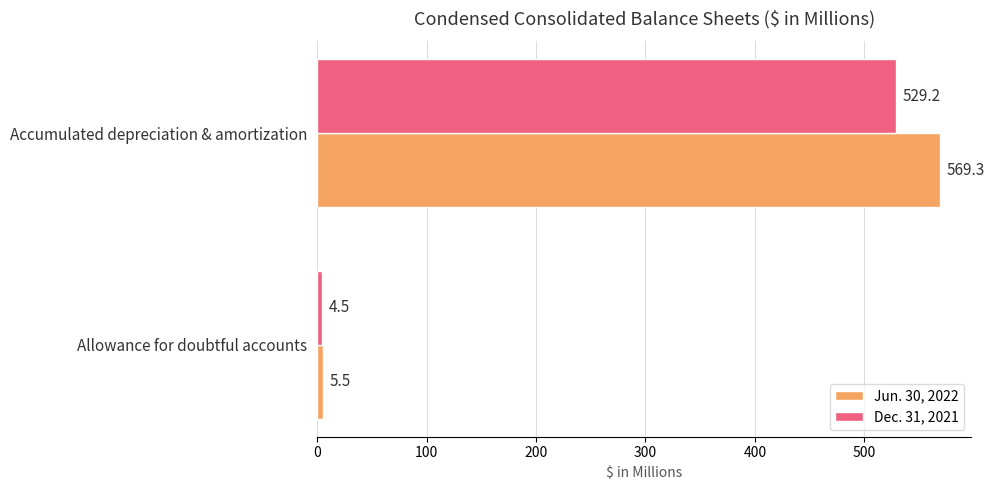

Count the number of data series in this chart.

2